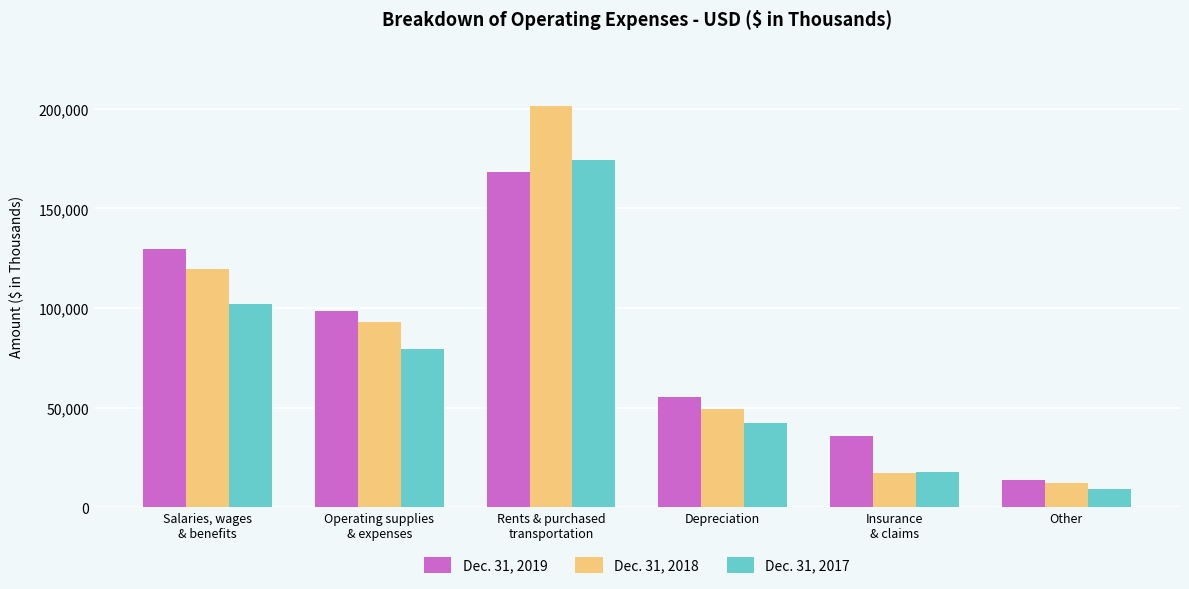

At which category does the chart reach its minimum across all series?

Other